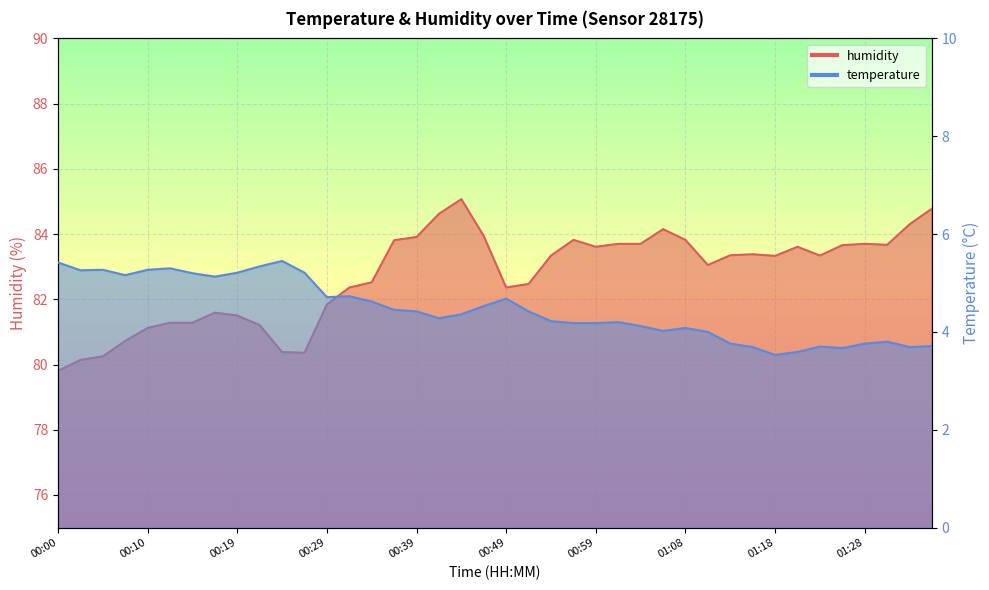

What is the smallest value displayed?

3.5